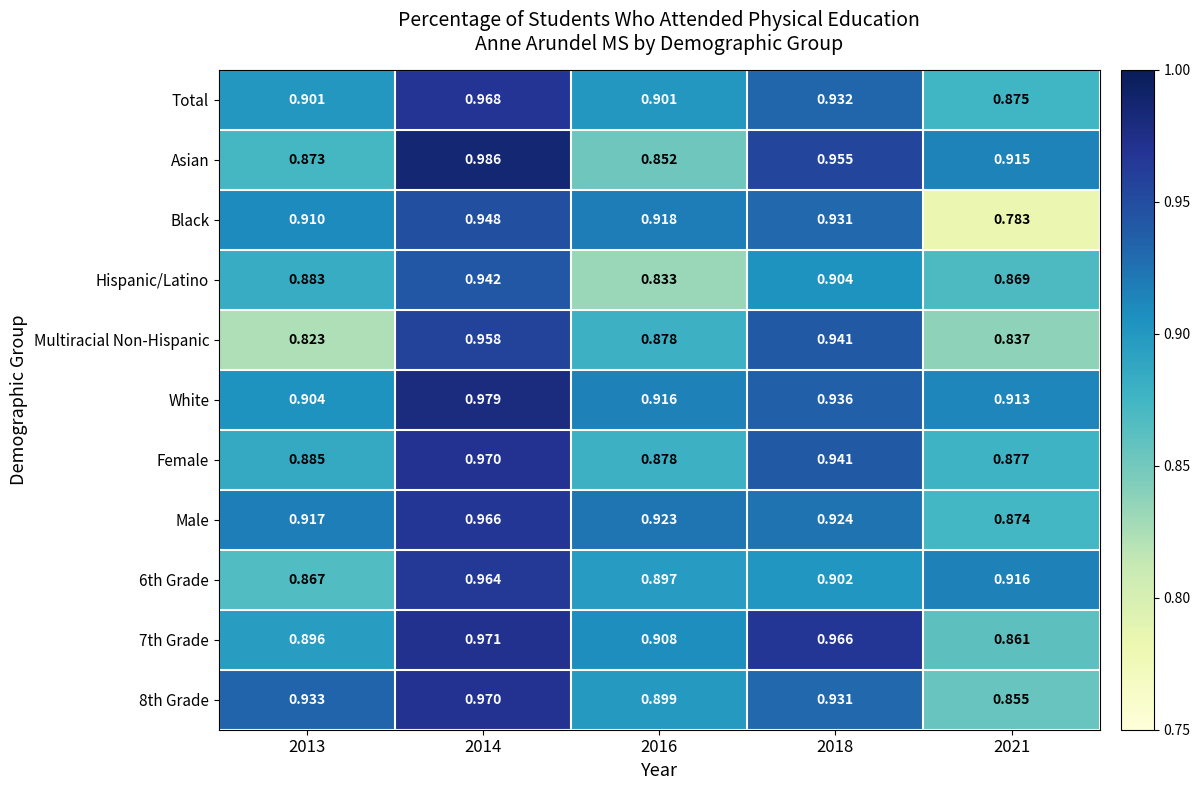

Which series has the largest range (max minus min)?

Black